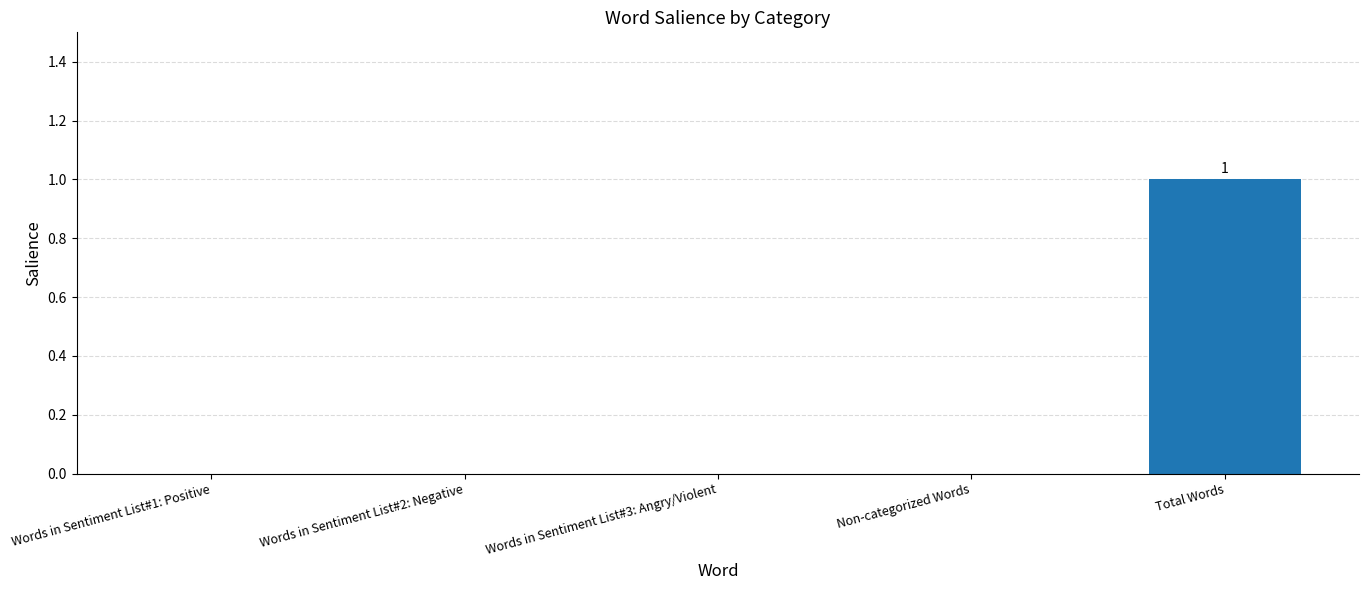

Between Non-categorized Words and Total Words, which is larger?

Total Words